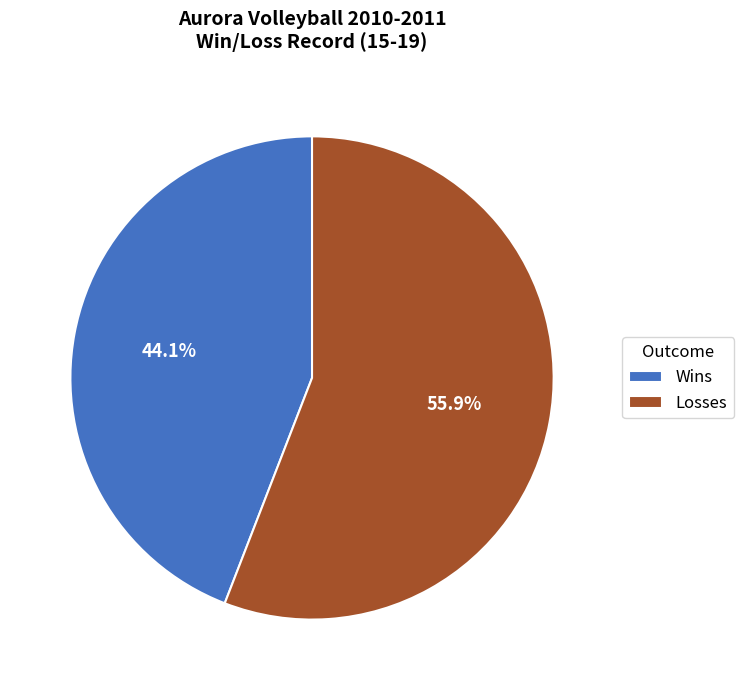

Count the number of slices in the pie.

2